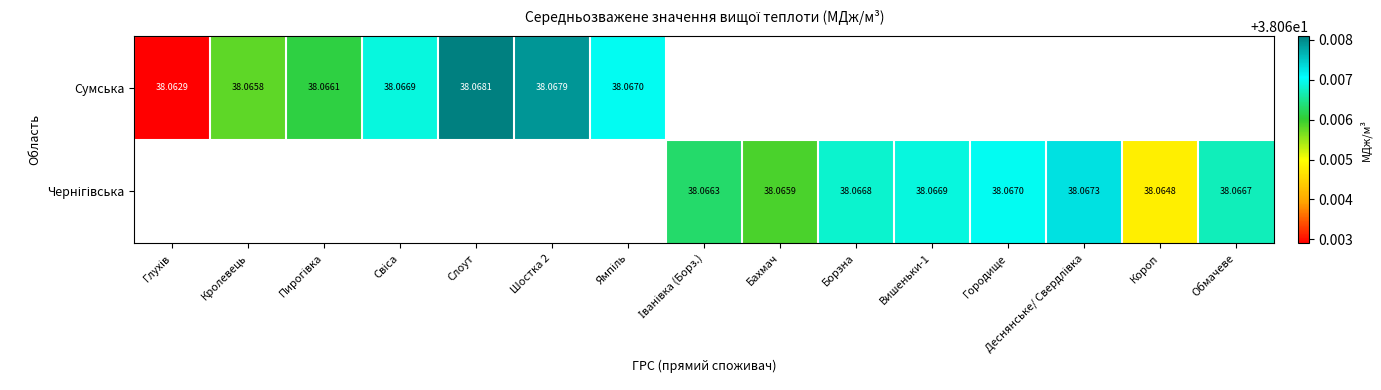

Where is Сумська nearest to the value 38?

Глухів